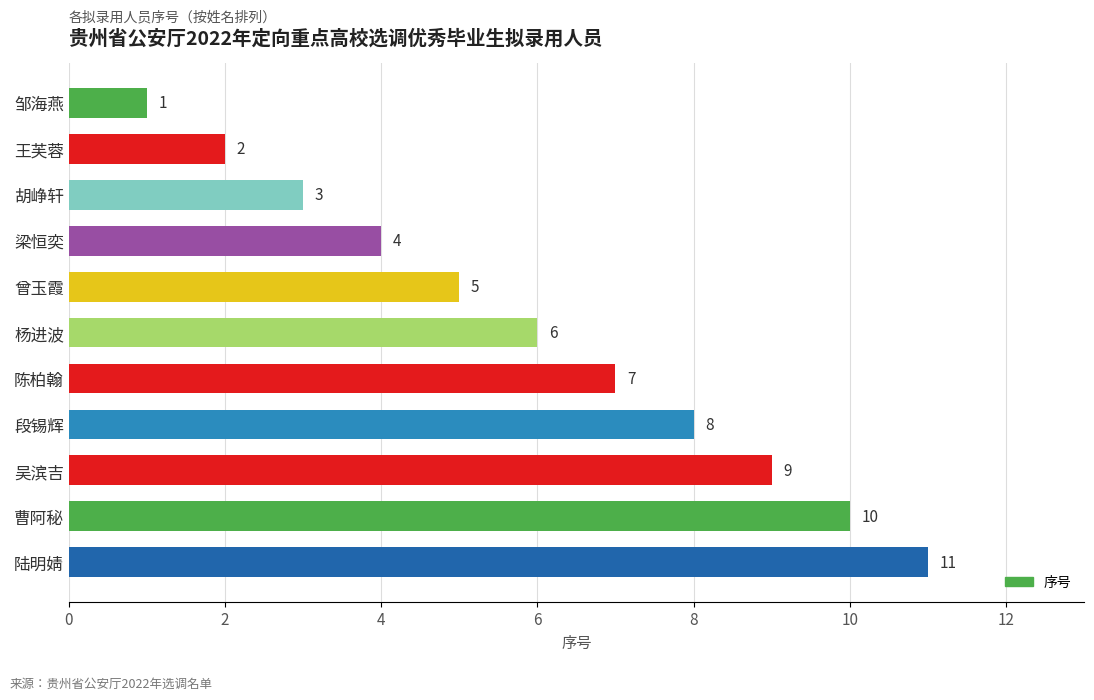

Where is the data nearest to the value 6?

杨进波